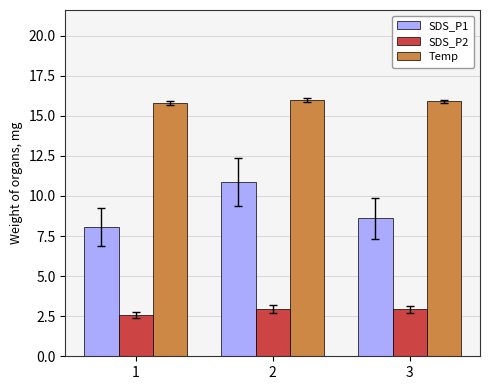

Are the bars horizontal?

No